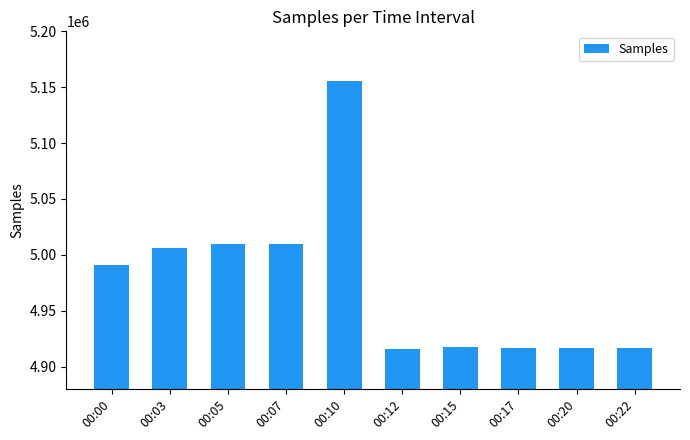

What is the average value?

4975430